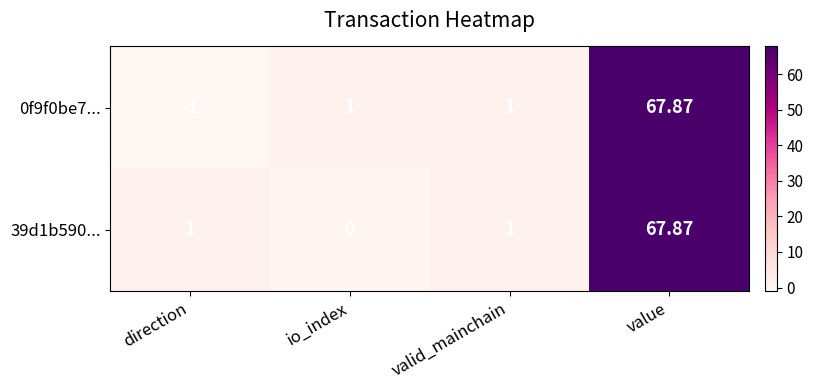

List the series in order of their overall mean, lowest first.

0f9f0be7..., 39d1b590...